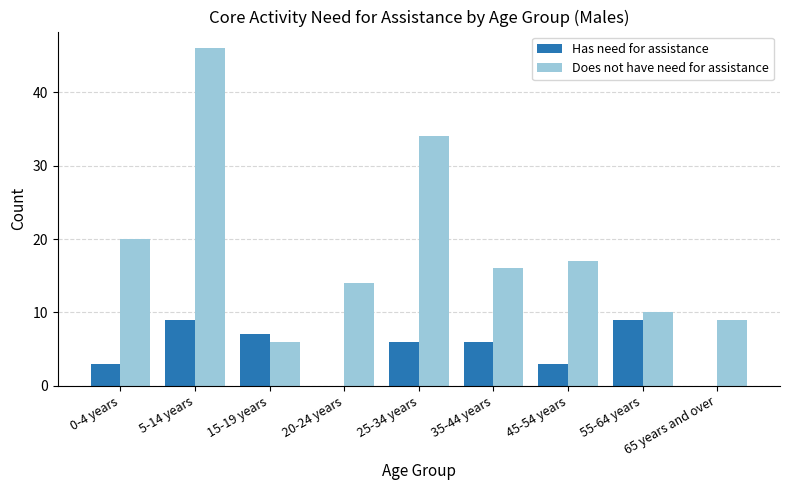

Are the bars grouped side by side (vs. stacked)?

Yes